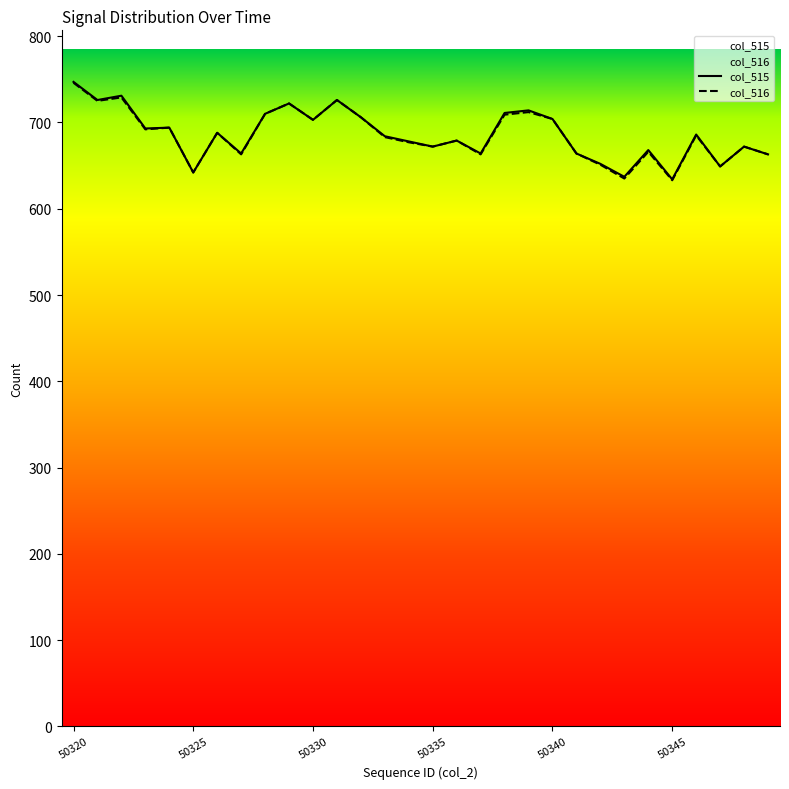

What is the difference between the col_515 values at 7 and 50320?

83